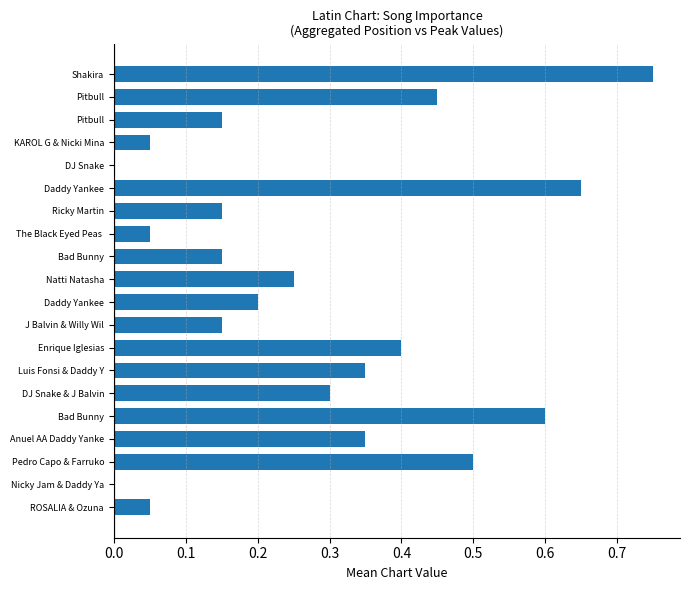

What is the difference between the maximum and minimum values?

0.8